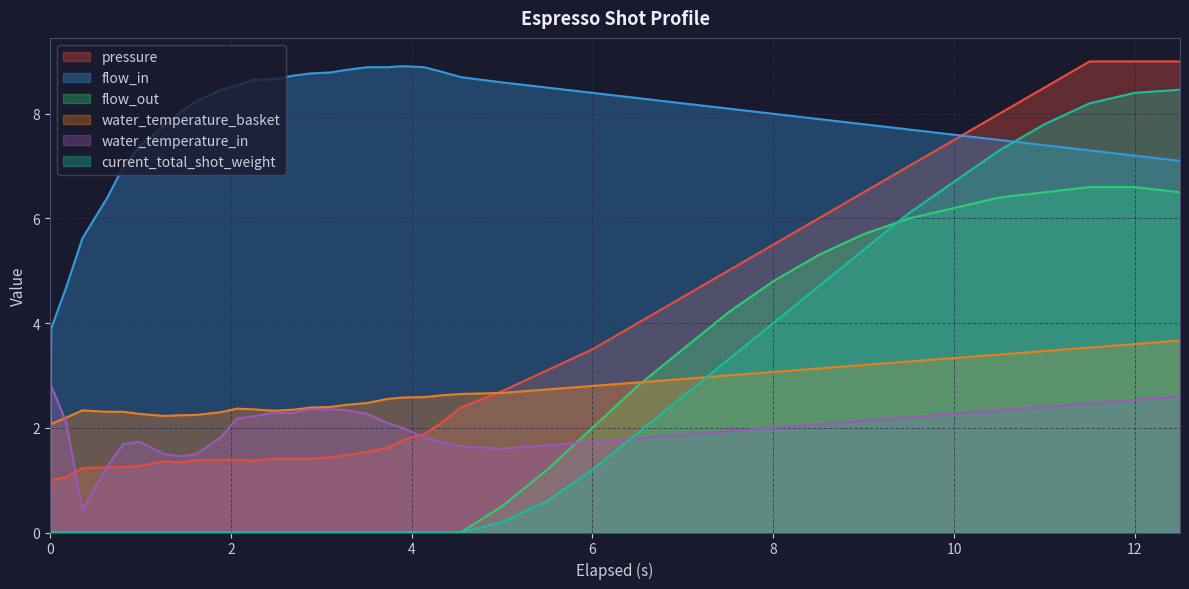

The water_temperature_basket series shows 2.3 at 0. True or false?

True